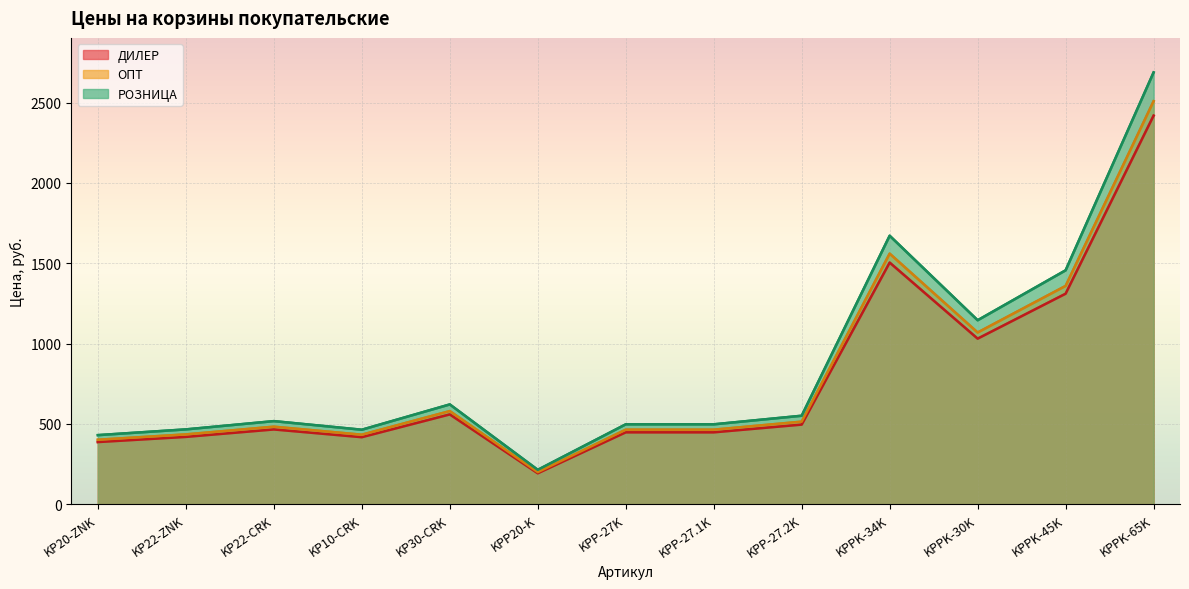

True or false: ОПТ has a value of 435.1 at KP22-ZNK.

True